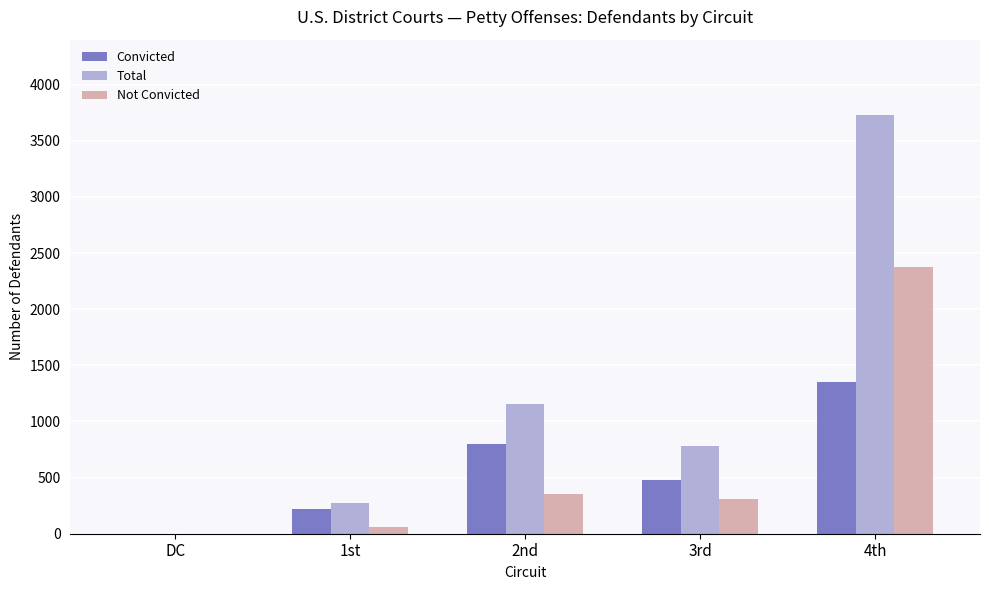

The value of Convicted at DC is 1. True or false?

True